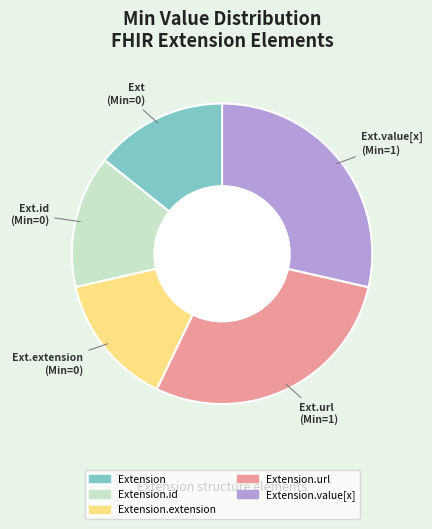

How many slices are in this pie chart?

5